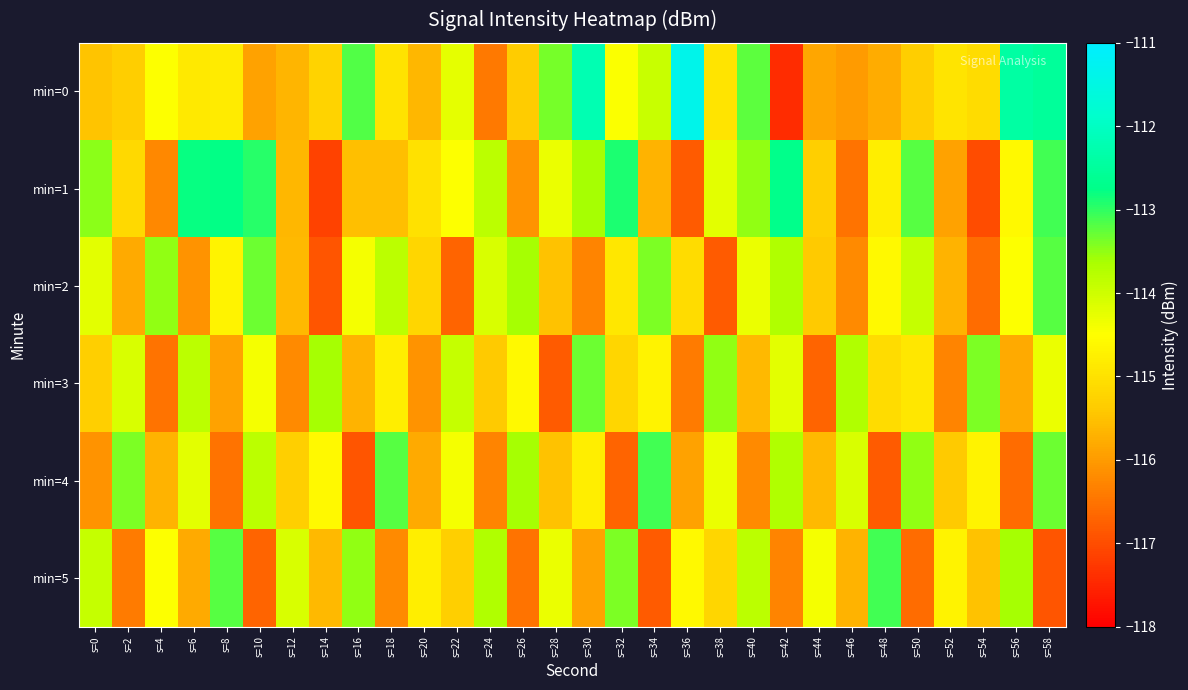

Reading left to right, what are all the values shown in this chart?

min=0: s=0=-115.5	s=2=-115.3	s=4=-114.5	s=6=-114.9	s=8=-114.8	s=10=-115.9	s=12=-115.7	s=14=-115.2	s=16=-113.2	s=18=-115.0	s=20=-115.6	s=22=-114.2	s=24=-116.4	s=26=-115.4	s=28=-113.4	s=30=-112.2	s=32=-114.5	s=34=-113.9	s=36=-111.4	s=38=-114.9	s=40=-113.2	s=42=-117.4	s=44=-115.9	s=46=-116.0	s=48=-115.8	s=50=-115.3	s=52=-114.9	s=54=-115.1	s=56=-112.4	s=58=-112.5
min=1: s=0=-113.5	s=2=-115.1	s=4=-116.2	s=6=-112.8	s=8=-112.8	s=10=-113.0	s=12=-115.6	s=14=-117.1	s=16=-115.5	s=18=-115.5	s=20=-115.0	s=22=-114.5	s=24=-113.8	s=26=-116.1	s=28=-114.3	s=30=-113.6	s=32=-112.9	s=34=-115.7	s=36=-116.8	s=38=-114.2	s=40=-113.5	s=42=-112.7	s=44=-115.3	s=46=-116.5	s=48=-114.8	s=50=-113.2	s=52=-115.9	s=54=-117.0	s=56=-114.6	s=58=-113.1
min=2: s=0=-114.2	s=2=-115.8	s=4=-113.5	s=6=-116.1	s=8=-114.7	s=10=-113.3	s=12=-115.6	s=14=-116.9	s=16=-114.4	s=18=-113.8	s=20=-115.2	s=22=-116.7	s=24=-114.1	s=26=-113.6	s=28=-115.5	s=30=-116.3	s=32=-114.9	s=34=-113.4	s=36=-115.1	s=38=-116.8	s=40=-114.3	s=42=-113.7	s=44=-115.4	s=46=-116.2	s=48=-114.6	s=50=-113.9	s=52=-115.7	s=54=-116.6	s=56=-114.5	s=58=-113.2
min=3: s=0=-115.3	s=2=-114.1	s=4=-116.5	s=6=-113.8	s=8=-115.9	s=10=-114.4	s=12=-116.2	s=14=-113.6	s=16=-115.7	s=18=-114.8	s=20=-116.1	s=22=-113.9	s=24=-115.4	s=26=-114.6	s=28=-116.8	s=30=-113.3	s=32=-115.2	s=34=-114.7	s=36=-116.4	s=38=-113.5	s=40=-115.6	s=42=-114.2	s=44=-116.7	s=46=-113.7	s=48=-115.1	s=50=-114.9	s=52=-116.3	s=54=-113.4	s=56=-115.8	s=58=-114.3
min=4: s=0=-116.1	s=2=-113.4	s=4=-115.7	s=6=-114.2	s=8=-116.5	s=10=-113.8	s=12=-115.3	s=14=-114.6	s=16=-116.9	s=18=-113.2	s=20=-115.8	s=22=-114.4	s=24=-116.3	s=26=-113.6	s=28=-115.5	s=30=-114.8	s=32=-116.7	s=34=-113.1	s=36=-115.9	s=38=-114.3	s=40=-116.2	s=42=-113.7	s=44=-115.6	s=46=-114.1	s=48=-116.8	s=50=-113.5	s=52=-115.4	s=54=-114.7	s=56=-116.6	s=58=-113.3
min=5: s=0=-113.9	s=2=-116.4	s=4=-114.5	s=6=-115.8	s=8=-113.2	s=10=-116.7	s=12=-114.1	s=14=-115.6	s=16=-113.5	s=18=-116.2	s=20=-114.8	s=22=-115.3	s=24=-113.7	s=26=-116.5	s=28=-114.3	s=30=-115.9	s=32=-113.4	s=34=-116.8	s=36=-114.6	s=38=-115.2	s=40=-113.8	s=42=-116.3	s=44=-114.4	s=46=-115.7	s=48=-113.1	s=50=-116.6	s=52=-114.7	s=54=-115.5	s=56=-113.6	s=58=-116.9